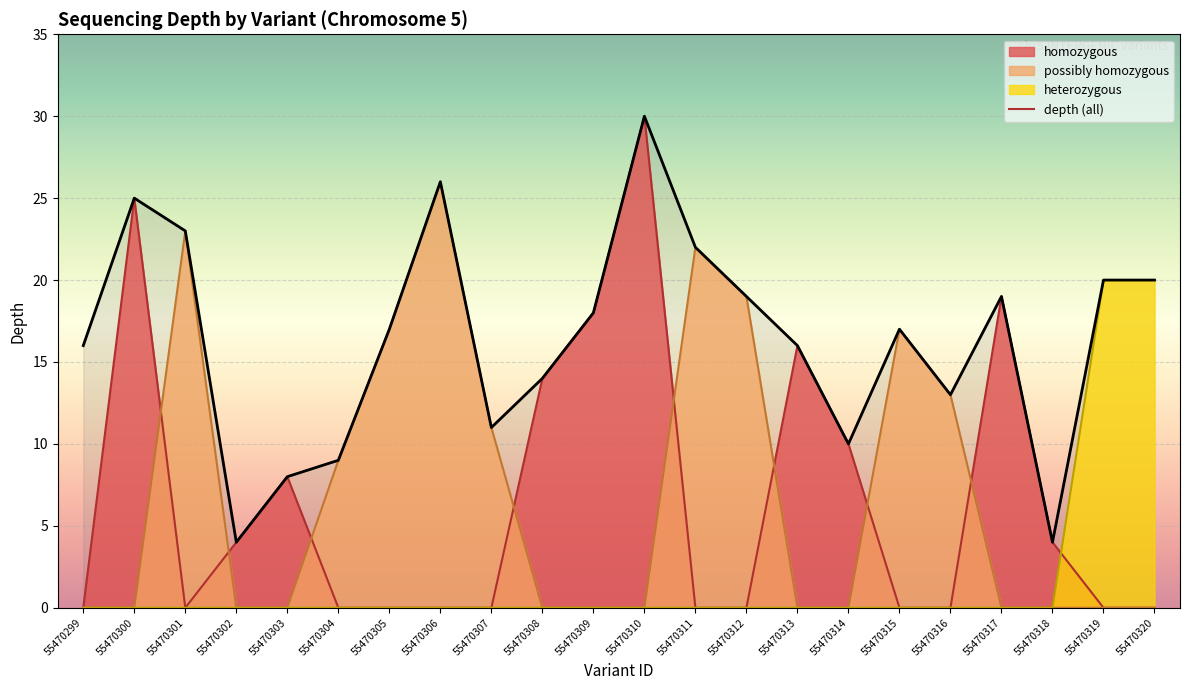

Reading left to right, list all the values displayed in this chart.

16	25	23	4	8	9	17	26	11	14	18	30	22	19	16	10	17	13	19	4	20	20